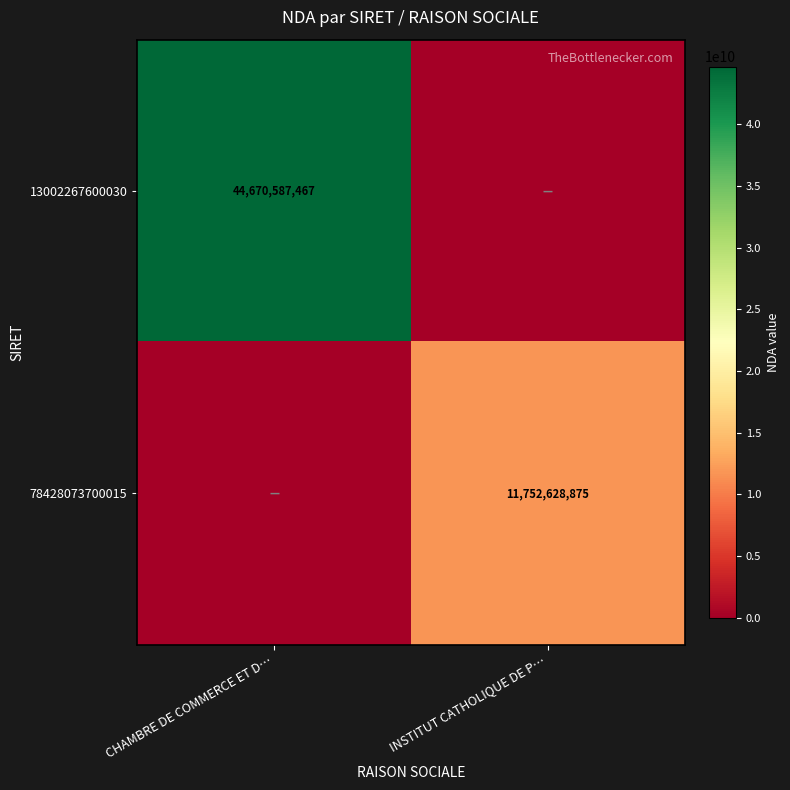

The 78428073700015 series shows 11752628875 at INSTITUT CATHOLIQUE DE P…. True or false?

True